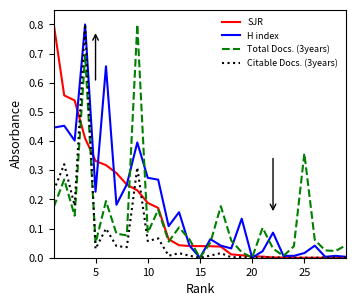

What is the highest value of the Total Docs. (3years) series?

0.8